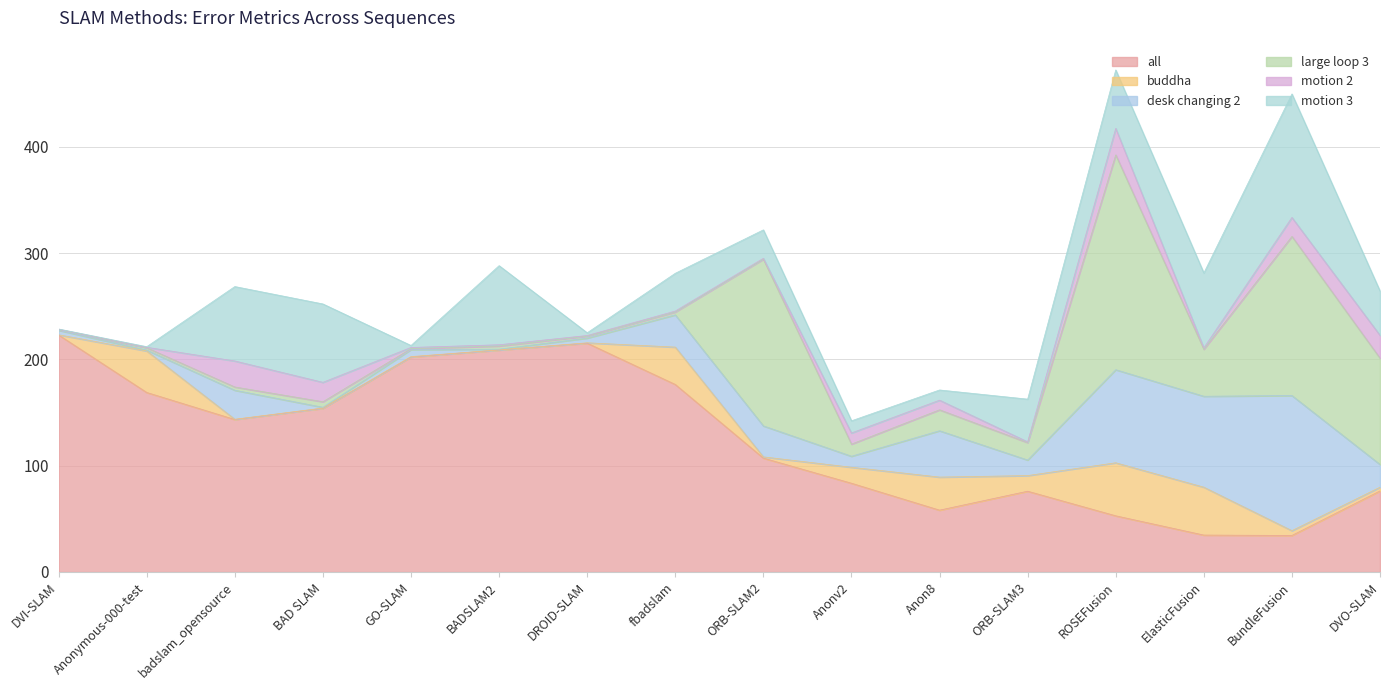

Reading left to right, list all the values displayed in this chart.

all: 223.1	168.9	143.5	154.1	202.3	208.9	215.4	176.5	107.2	83.5	58.2	76.0	52.9	34.7	34.4	76.3
buddha: 0.1	39.1	0.2	0.3	0.4	0.1	0.3	35.1	1.1	15.0	31.1	14.7	49.9	45.1	4.5	3.5
desk changing 2: 4.3	0.8	27.3	0.7	6.6	0.7	4.4	30.4	29.2	10.4	43.6	14.7	87.6	85.6	127.2	21.4
large loop 3: 0.6	2.2	3.1	5.2	0.9	3.0	1.9	2.7	156.9	11.4	19.7	16.4	202.1	44.3	149.7	100.0
motion 2: 0.2	0.4	24.5	18.3	1.1	1.2	0.6	0.9	0.8	10.5	9.1	0.7	25.0	1.3	17.9	21.5
motion 3: 0.3	0.6	70.0	73.8	1.9	74.5	2.6	35.6	26.8	11.5	9.6	40.2	55.0	70.5	116.2	41.7